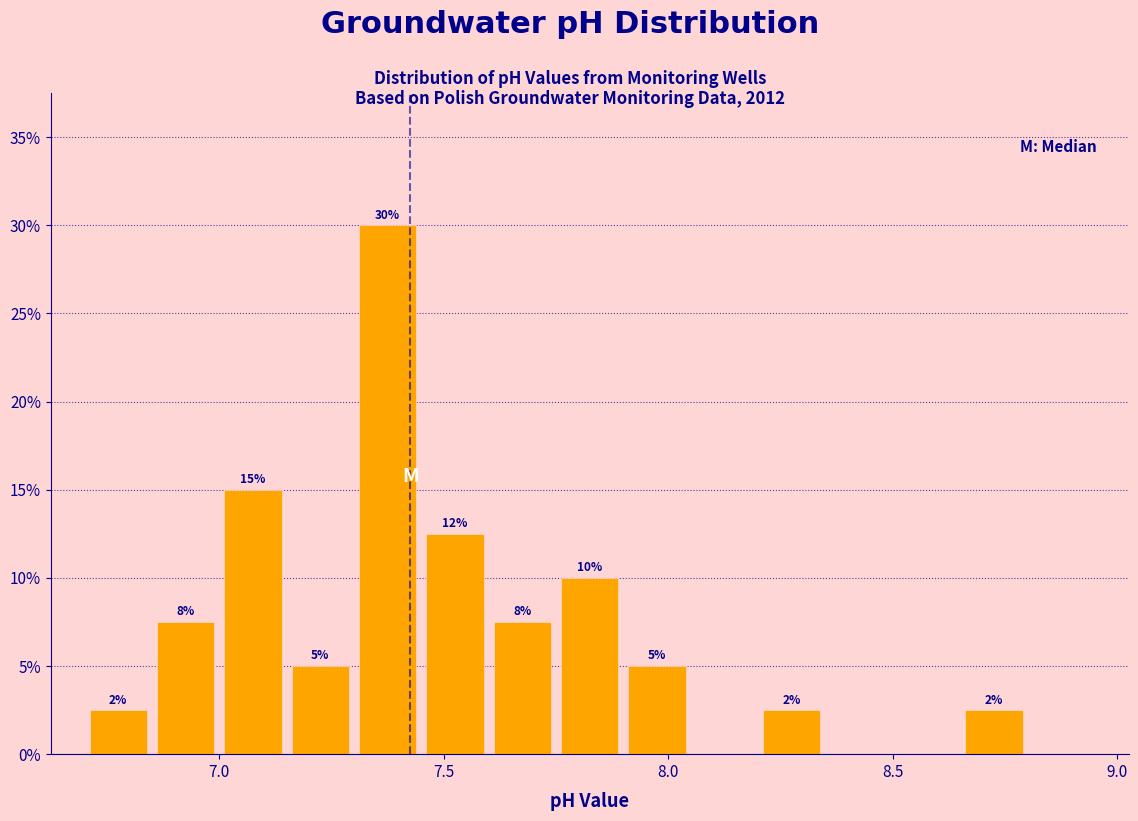

Around what value on the x-axis is the tallest bar? Give the approximate position of its centre, as read against the axis.

7.40